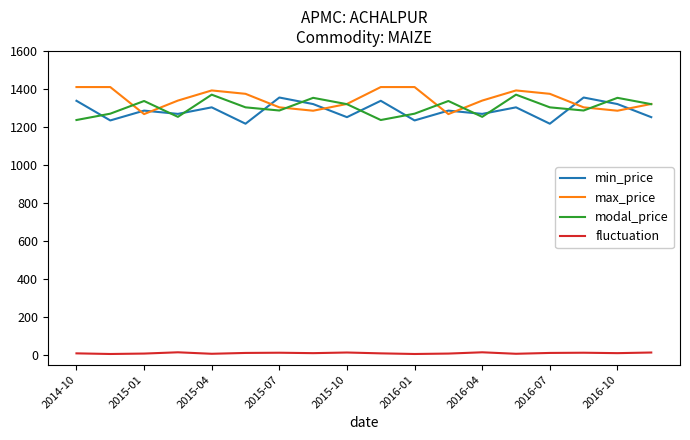

What is the maximum value shown in the chart?

1410.0